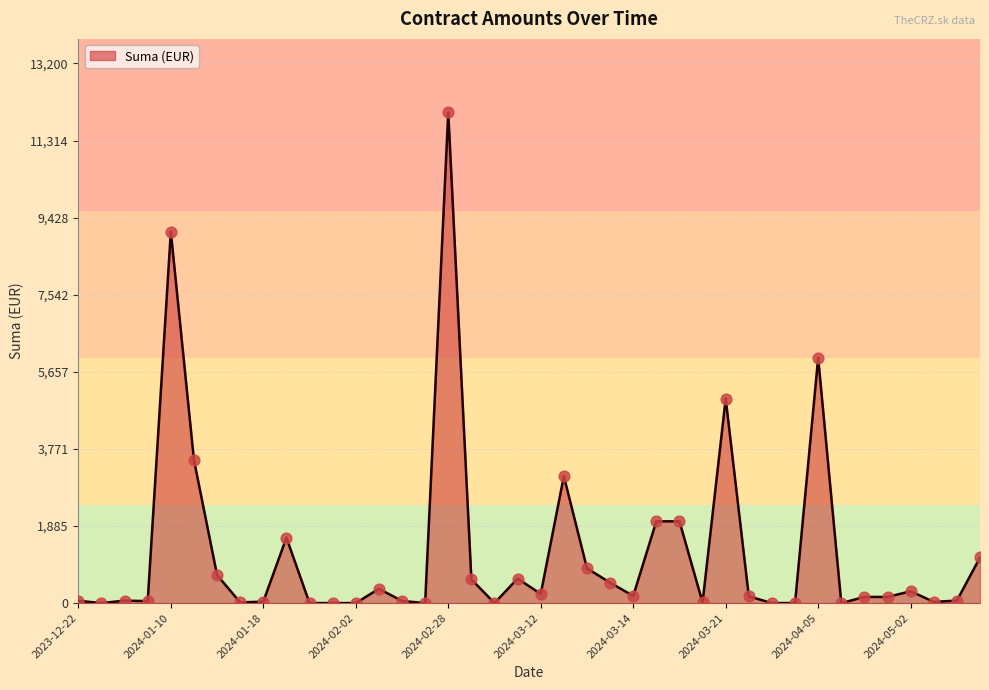

What is the maximum value shown in the chart?

12000.0